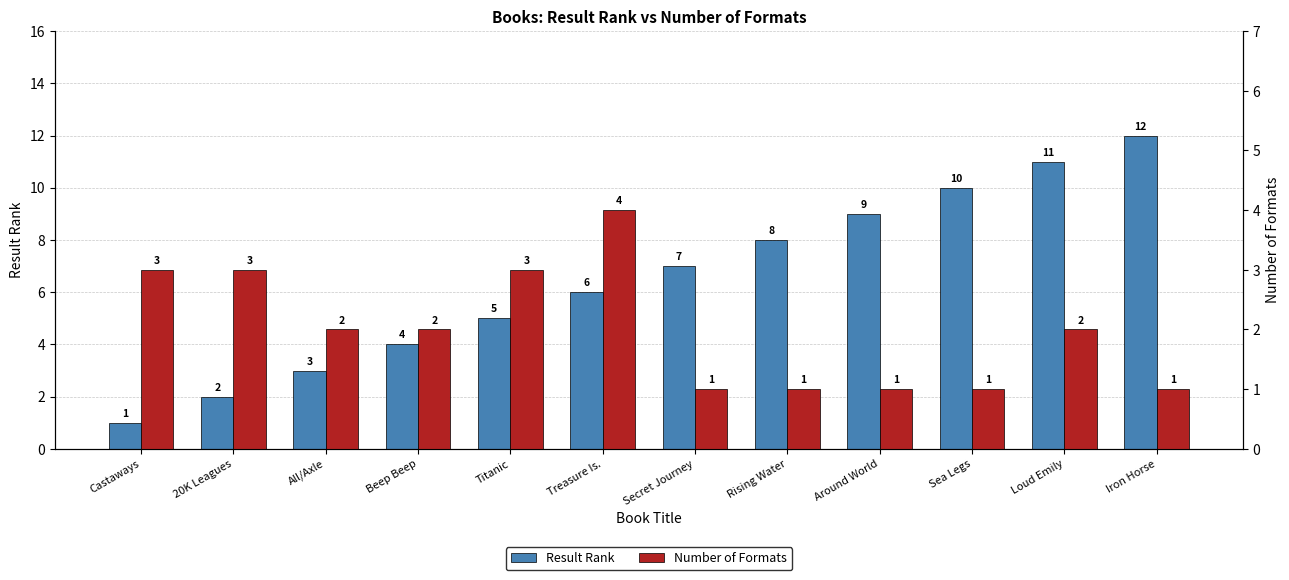

Which label corresponds to the smallest value in the chart?

Castaways